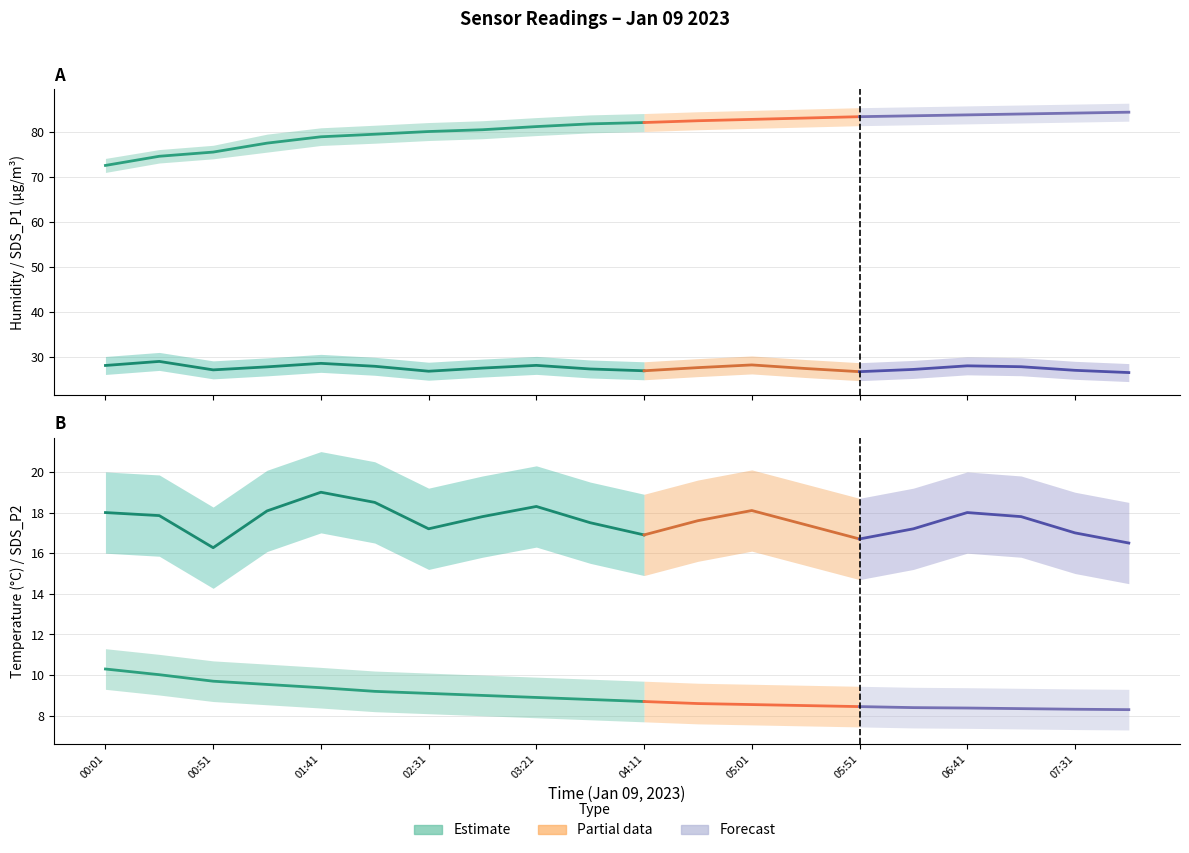

What is the sum of all SDS_P2 values?

351.7